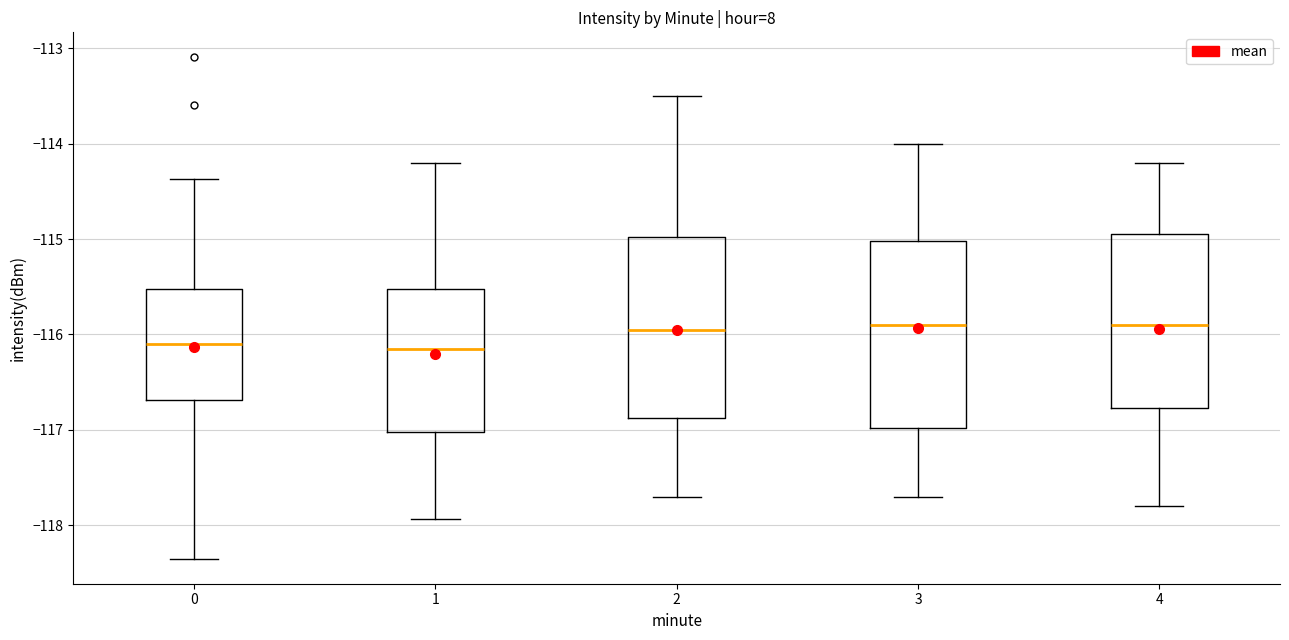

Reading left to right, transcribe this box plot: for each box, give where its median line is, the range the box spans, and where its two whiskers end, as read against the y-axis. The values are not printed on the chart, so give them approximately, as read against the axis.

0: median -116.1, box -116.7 to -115.5, whiskers -118.3 to -114.4
1: median -116.1, box -117.0 to -115.5, whiskers -117.9 to -114.2
2: median -115.9, box -116.9 to -115.0, whiskers -117.7 to -113.5
3: median -115.9, box -117.0 to -115.0, whiskers -117.7 to -114.0
4: median -115.9, box -116.8 to -114.9, whiskers -117.8 to -114.2